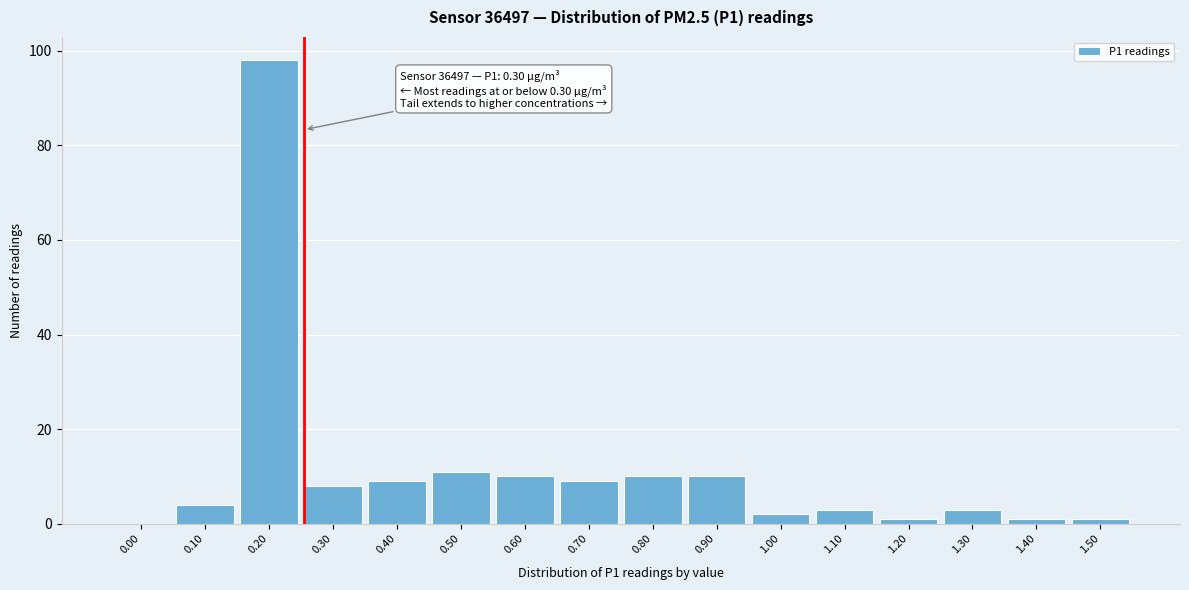

Reading right to left, list all the values displayed in this chart.

1.50=1	1.40=1	1.30=3	1.20=1	1.10=3	1.00=2	0.90=10	0.80=10	0.70=9	0.60=10	0.50=11	0.40=9	0.30=8	0.20=98	0.10=4	0.00=0